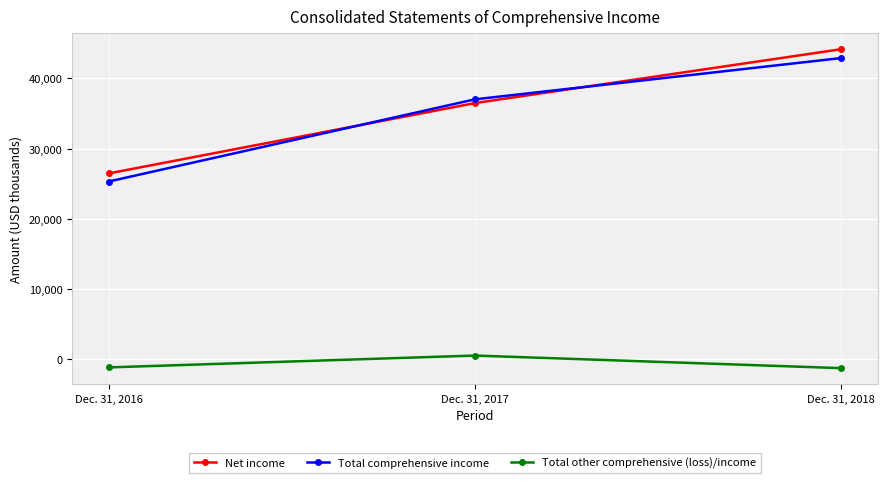

How many Total comprehensive income values are between 25325 and 42910?

3